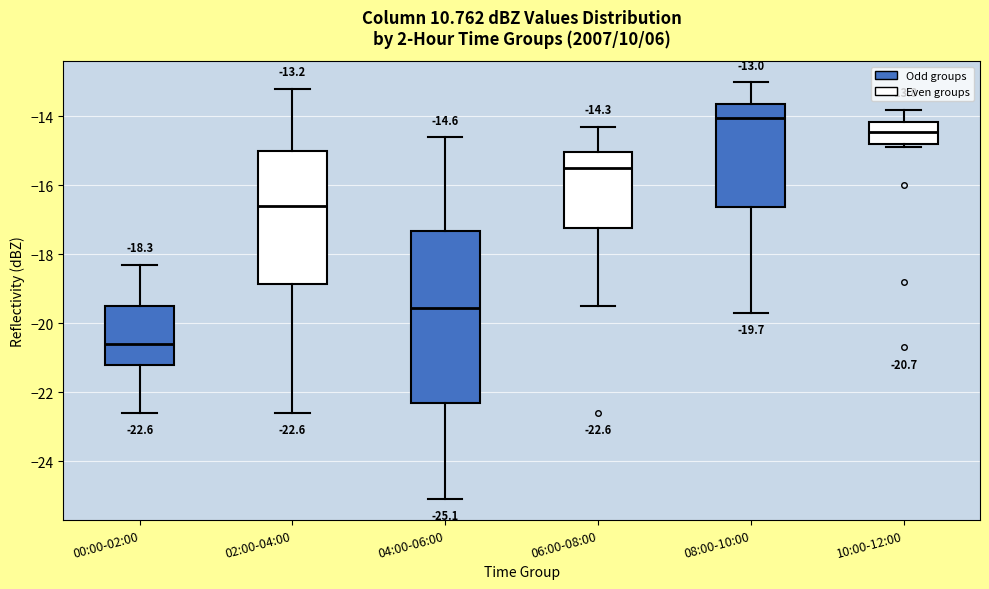

Which box is the tallest, from its lower edge to its upper edge?

04:00-06:00